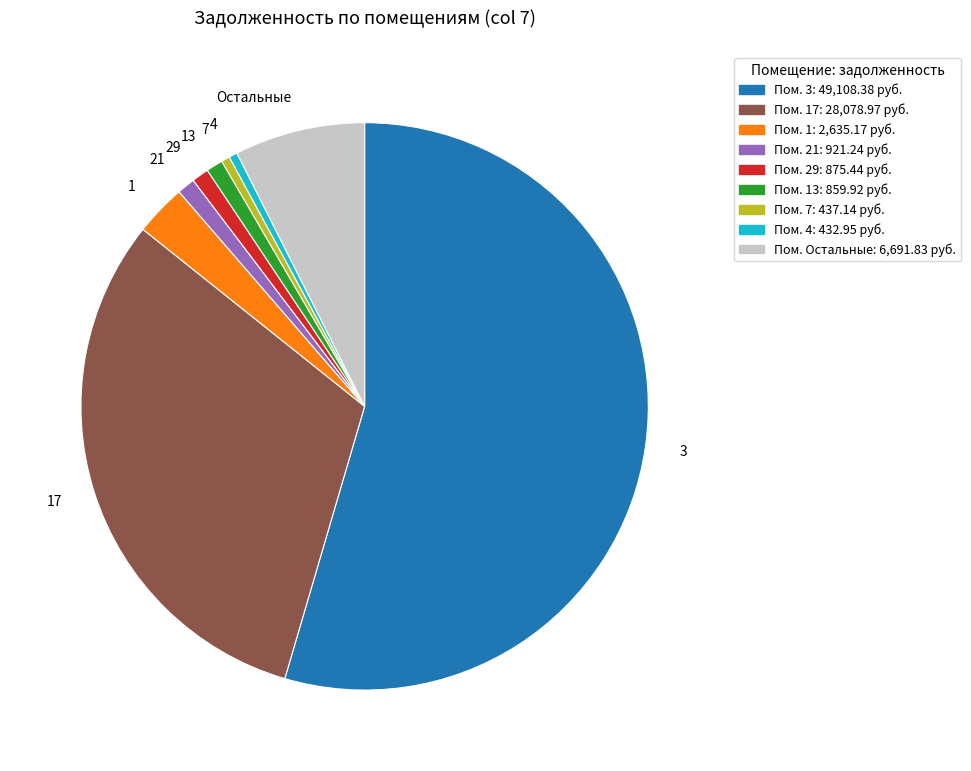

Count the number of slices in the pie.

9